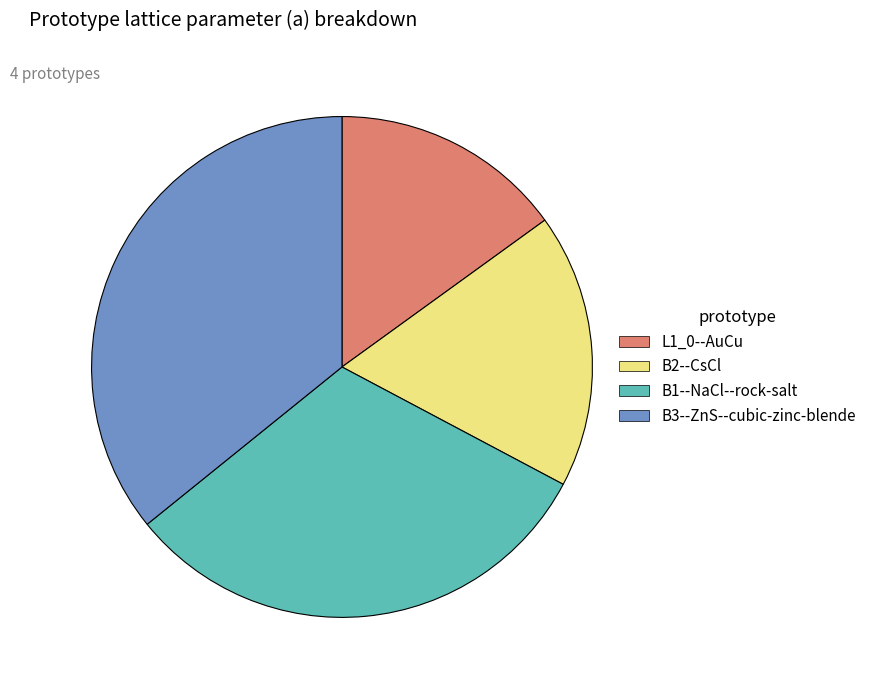

The B1--NaCl--rock-salt slice represents 31% of the pie. True or false?

True